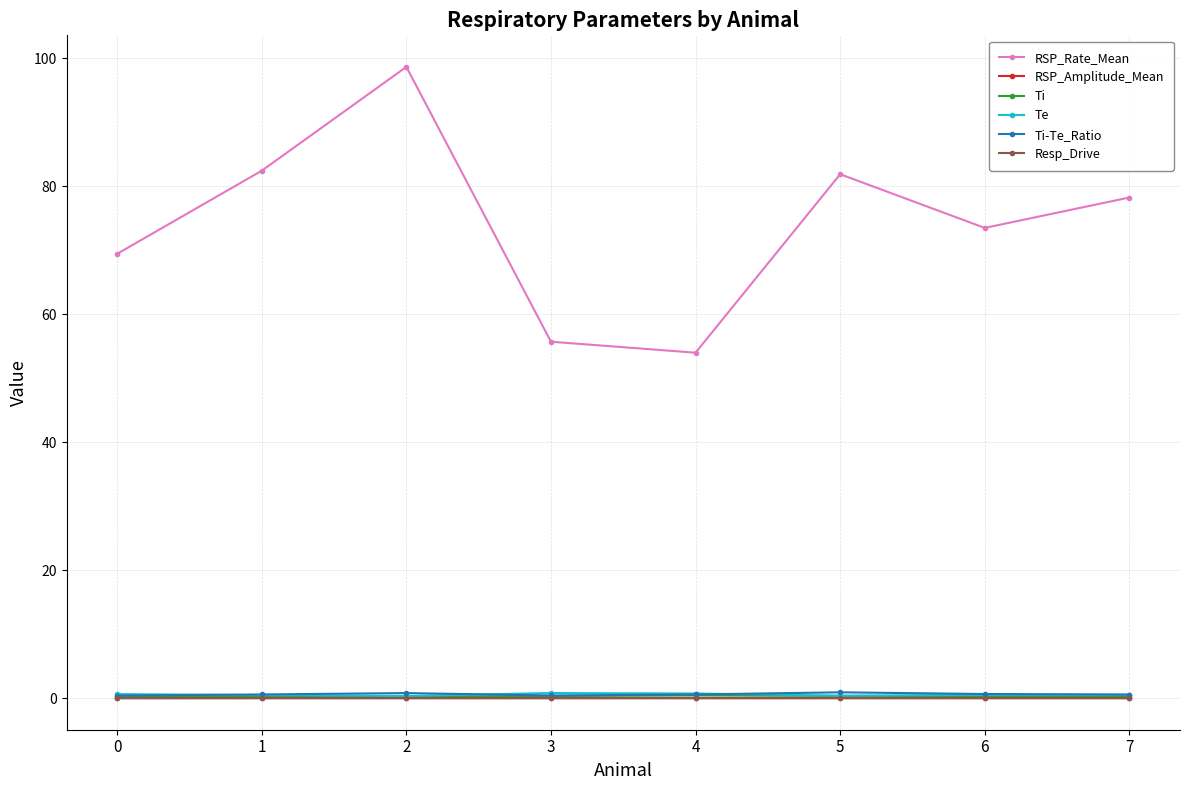

Which series has the largest range (max minus min)?

RSP_Rate_Mean